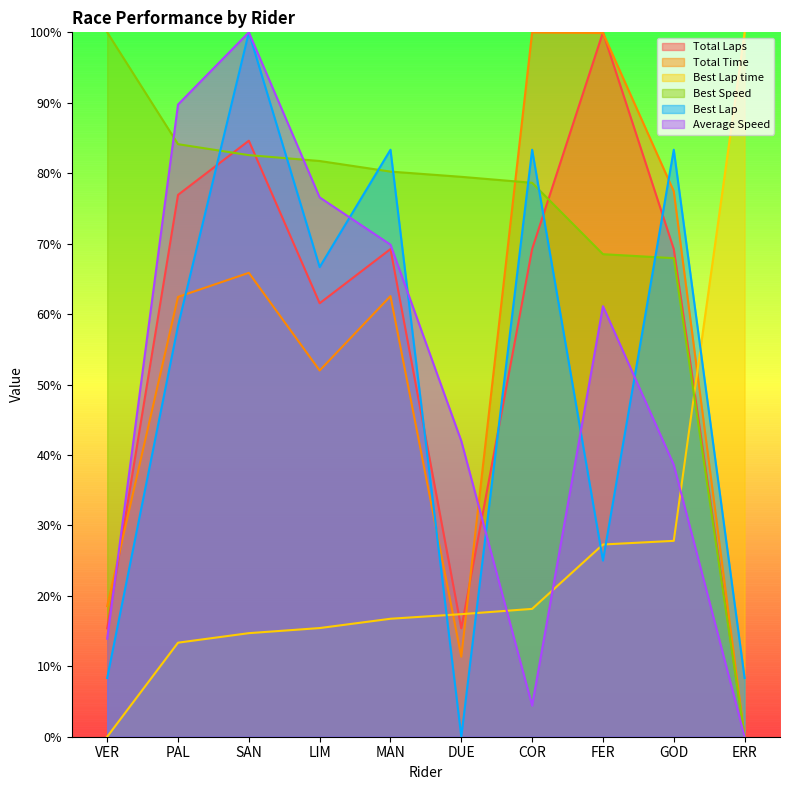

Reading left to right, list all the values displayed in this chart.

Total Laps: 15.4	76.9	84.6	61.5	69.2	15.4	69.2	100.0	69.2	0.0
Total Time: 18.6	62.4	65.9	52.0	62.6	11.4	100.0	99.9	77.4	0.0
Best Lap time: 0.0	13.4	14.7	15.4	16.7	17.4	18.1	27.3	27.8	100.0
Best Speed: 100.0	84.1	82.6	81.7	80.2	79.5	78.6	68.5	67.9	0.0
Best Lap: 8.3	58.3	100.0	66.7	83.3	0.0	83.3	25.0	83.3	8.3
Average Speed: 13.9	89.7	100.0	76.6	69.9	42.0	4.4	61.1	38.6	0.0